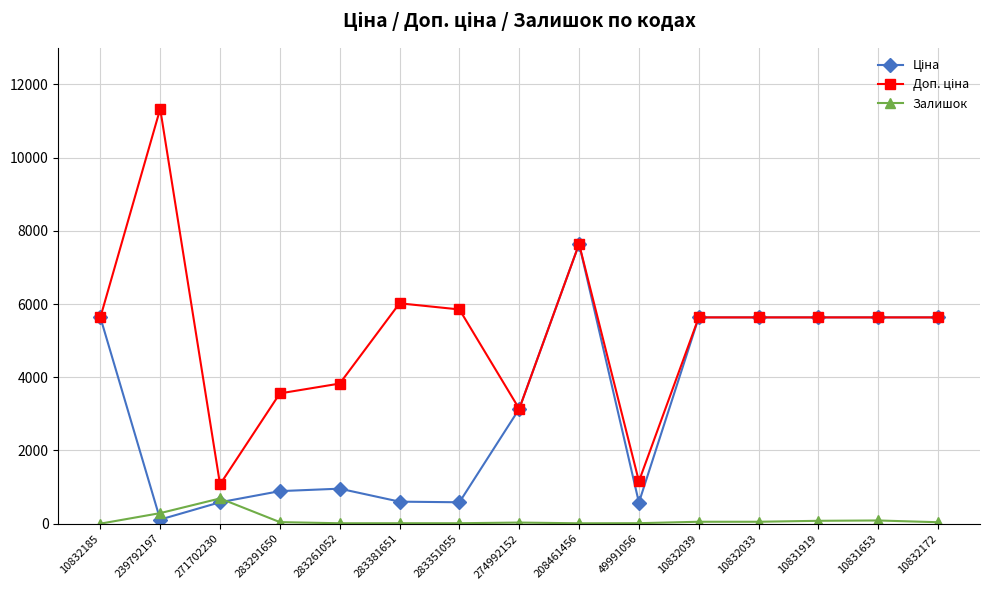

What is the maximum value shown in the chart?

11334.0